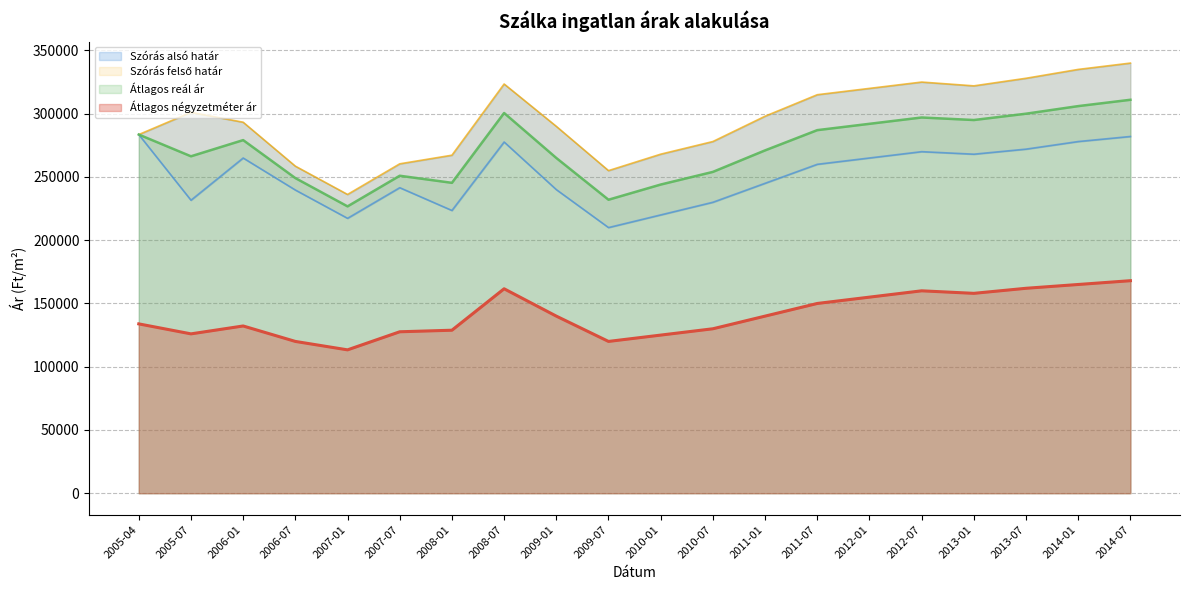

Does the chart display data point markers on the line(s)?

No